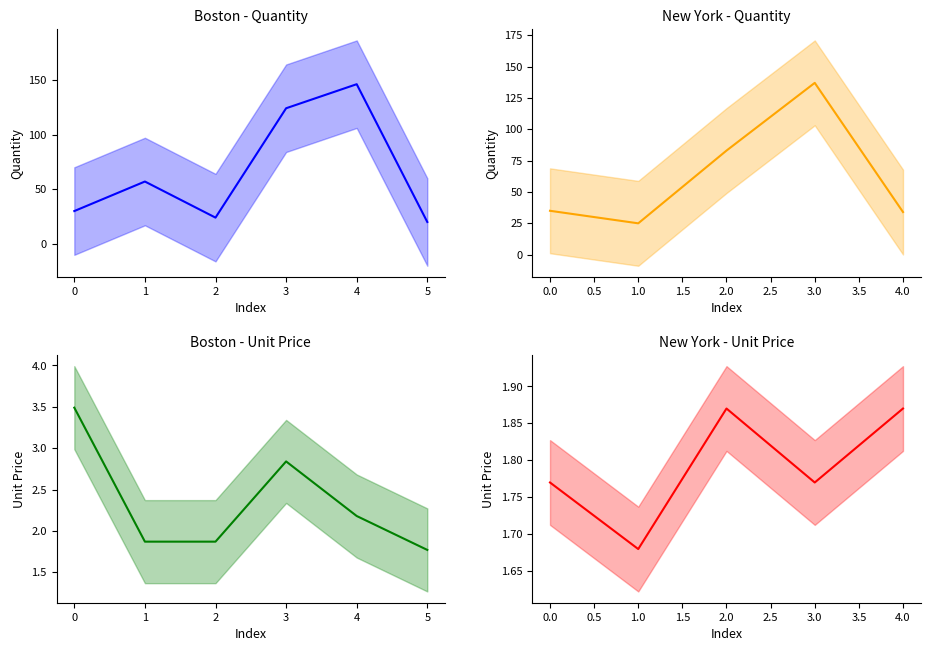

What are all the series names shown in the legend?

Quantity, Unit Price